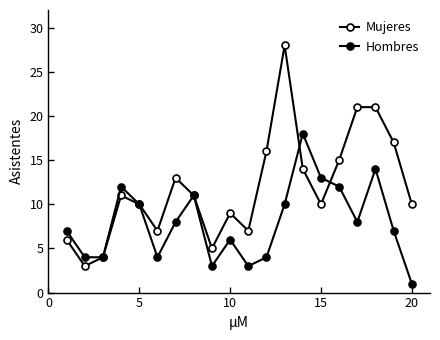

How many times do Hombres and Mujeres cross each other?

2